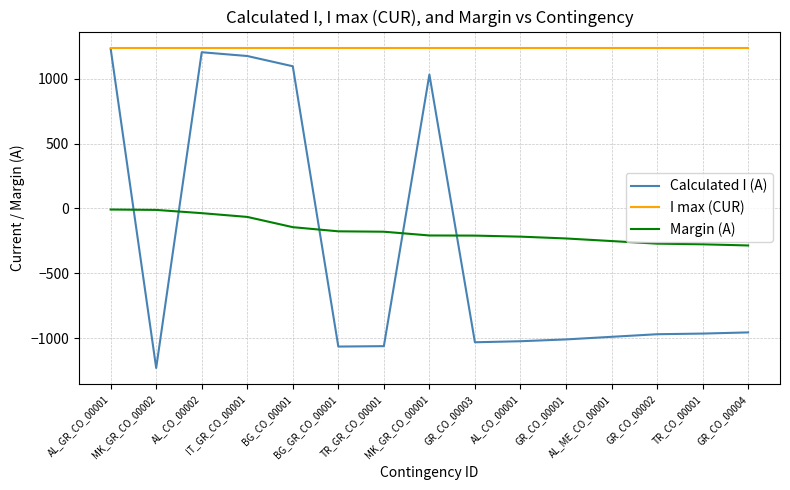

At which label does Calculated I (A) first exceed -969?

AL_GR_CO_00001